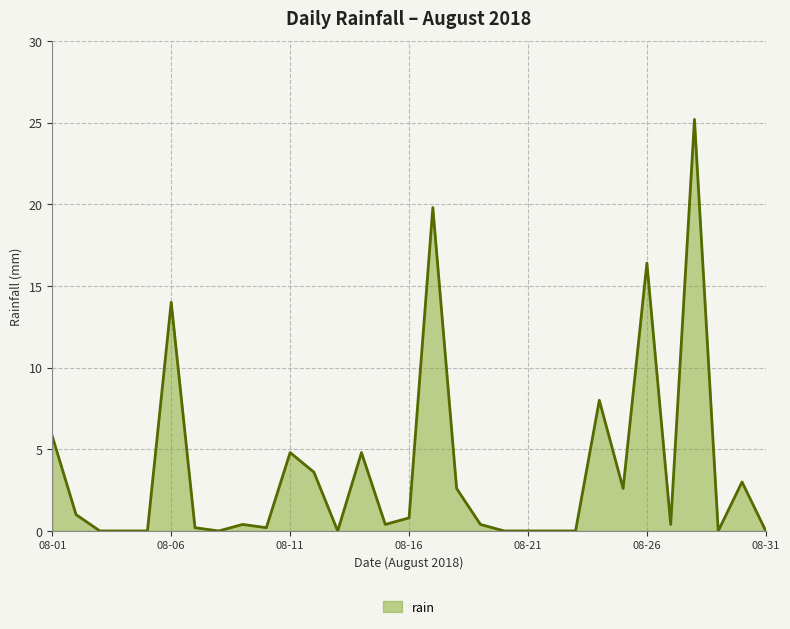

Does the chart display data point markers on the line(s)?

No